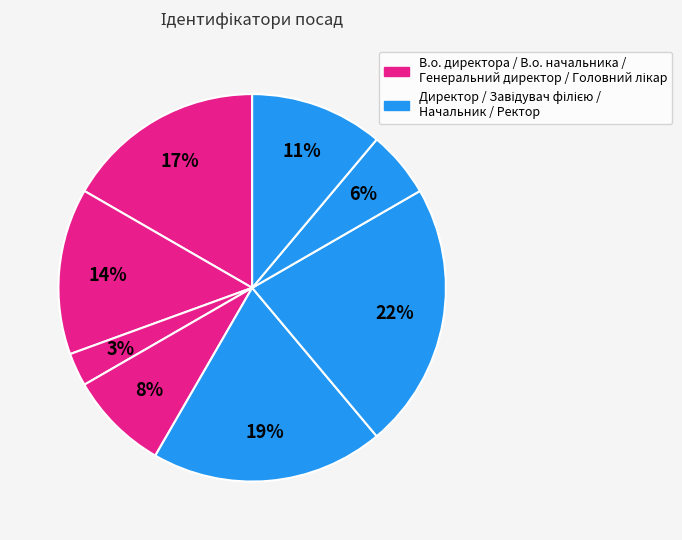

How many segments does this pie chart have?

8